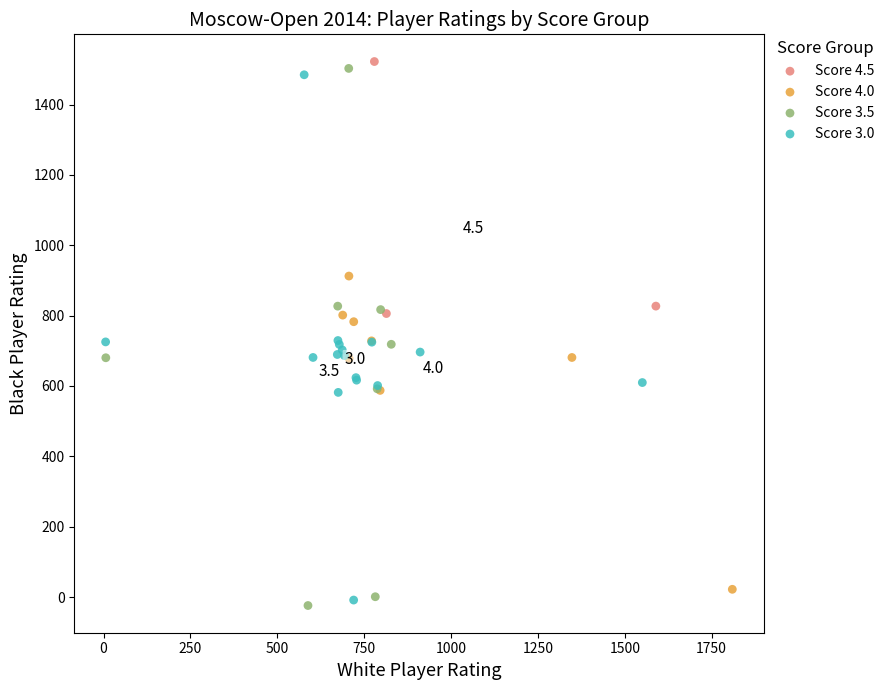

What are all the series names shown in the legend?

Score 4.5, Score 4.0, Score 3.5, Score 3.0